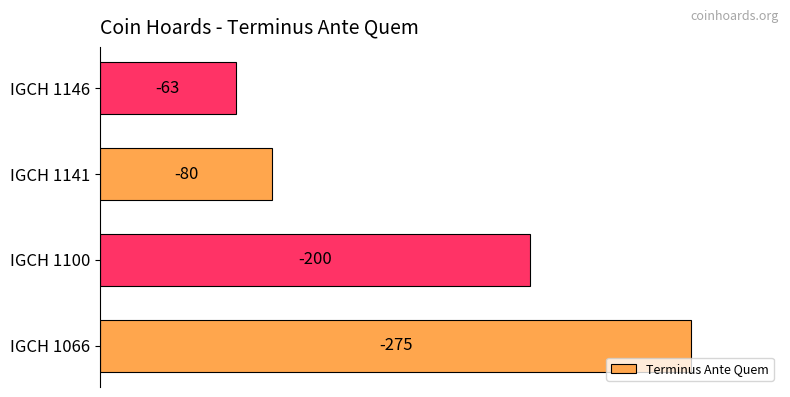

Are the bars horizontal?

Yes